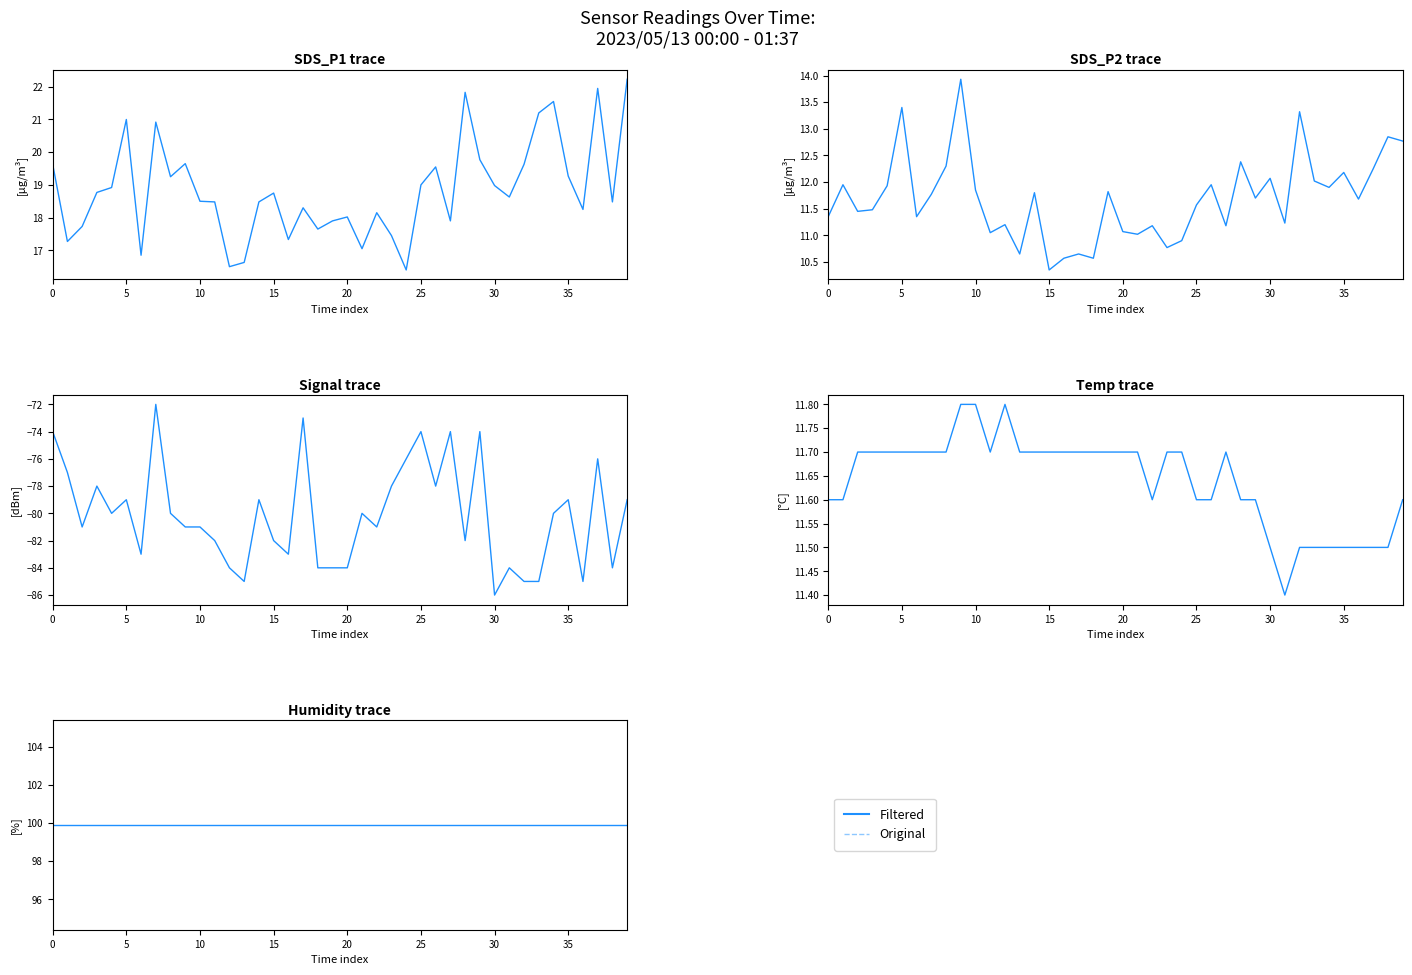

Which series has the largest total across all categories?

Humidity